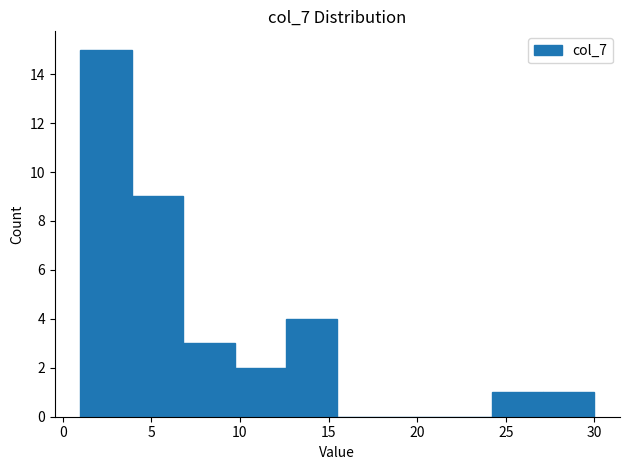

Over which range of the x-axis is the bar tallest?

1.0 to 3.9